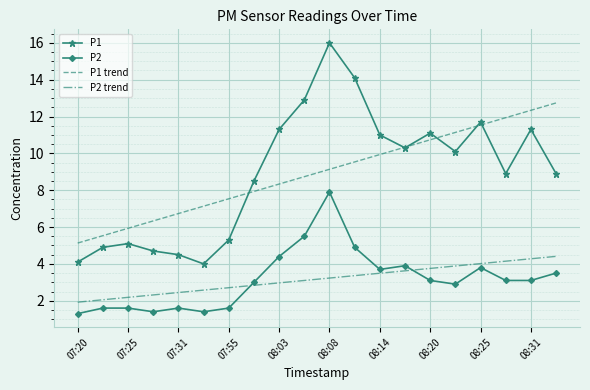

Reading left to right, what are all the values shown in this chart?

P1: 4.1	4.9	5.1	4.7	4.5	4.0	5.3	8.5	11.3	12.9	16.0	14.1	11.0	10.3	11.1	10.1	11.7	8.9	11.3	8.9
P2: 1.3	1.6	1.6	1.4	1.6	1.4	1.6	3.0	4.4	5.5	7.9	4.9	3.7	3.9	3.1	2.9	3.8	3.1	3.1	3.5
P1 trend: 5.1	5.5	5.9	6.3	6.7	7.1	7.5	7.9	8.3	8.7	9.1	9.5	9.9	10.3	10.7	11.1	11.5	11.9	12.3	12.7
P2 trend: 1.9	2.1	2.2	2.3	2.4	2.6	2.7	2.8	3.0	3.1	3.2	3.4	3.5	3.6	3.8	3.9	4.0	4.1	4.3	4.4